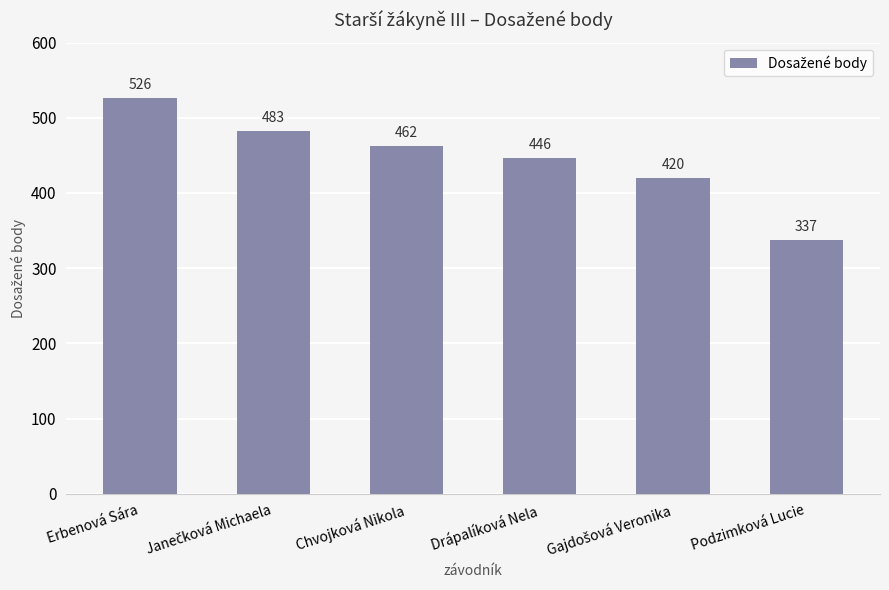

What is the difference between the second highest and second lowest values?

63